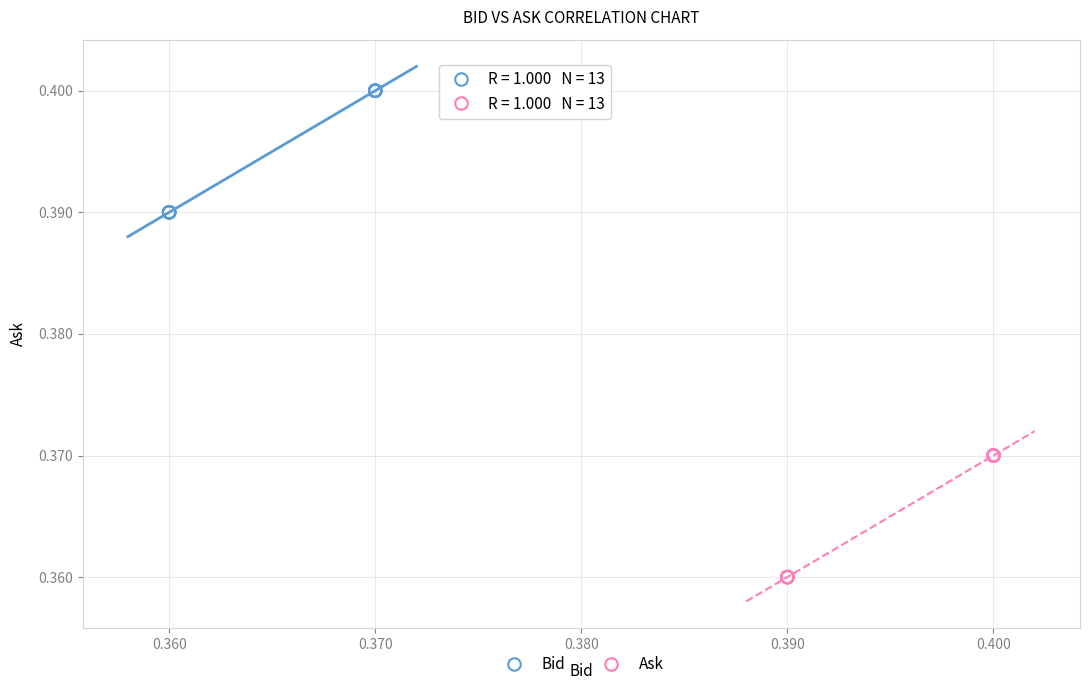

Which series reaches the maximum Y coordinate?

Bid